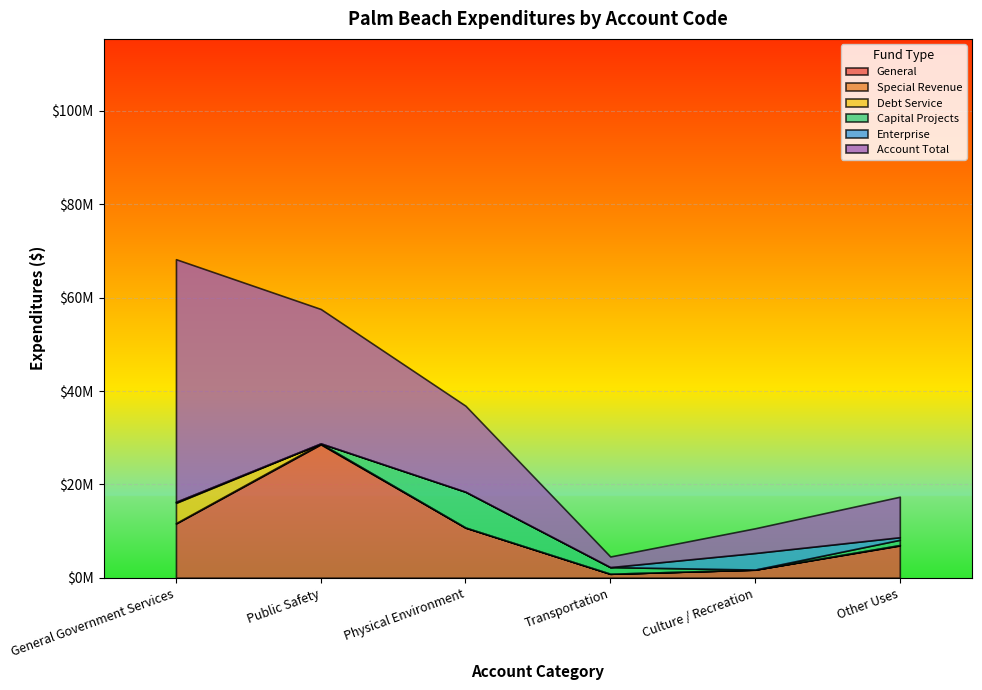

Reading left to right, what are all the values shown in this chart?

General: 11613322	28579959	10731367	849194	1717139	6907801
Special Revenue: 87053	173973	26466	0	26603	73700
Debt Service: 4341578	0	0	0	0	26900
Capital Projects: 220321	34157	7667645	1425383	5038	1118736
Enterprise: 0	0	0	0	3546363	550000
Account Total: 51979489	28788089	18425478	2274577	5295143	8677137